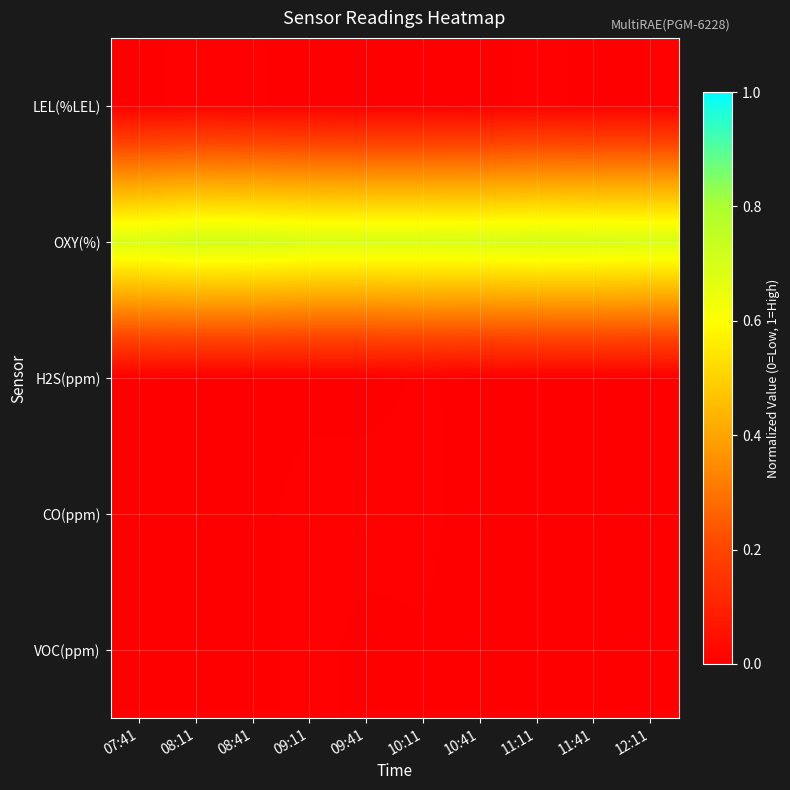

Reading left to right, transcribe all the data shown in this chart.

LEL(%LEL): 07:41=0.0	08:11=0.0	08:41=0.0	09:11=0.0	09:41=0.0	10:11=0.0	10:41=0.0	11:11=0.0	11:41=0.0	12:11=0.0
OXY(%): 07:41=0.7	08:11=0.7	08:41=0.7	09:11=0.7	09:41=0.7	10:11=0.7	10:41=0.7	11:11=0.7	11:41=0.7	12:11=0.7
H2S(ppm): 07:41=0.0	08:11=0.0	08:41=0.0	09:11=0.0	09:41=0.0	10:11=0.0	10:41=0.0	11:11=0.0	11:41=0.0	12:11=0.0
CO(ppm): 07:41=0.0	08:11=0.0	08:41=0.0	09:11=0.0	09:41=0.0	10:11=0.0	10:41=0.0	11:11=0.0	11:41=0.0	12:11=0.0
VOC(ppm): 07:41=0.0	08:11=0.0	08:41=0.0	09:11=0.0	09:41=0.0	10:11=0.0	10:41=0.0	11:11=0.0	11:41=0.0	12:11=0.0